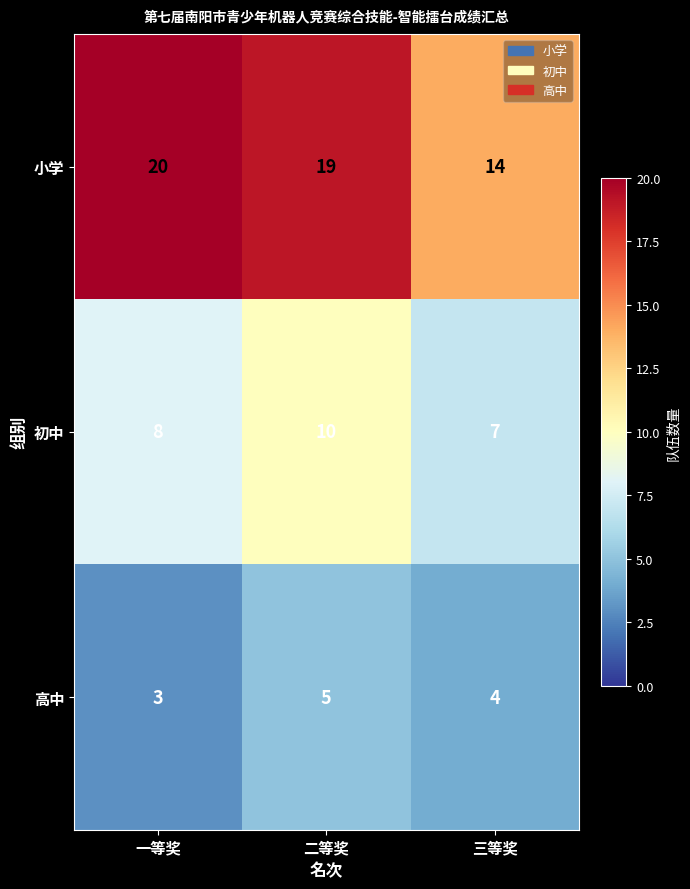

At 二等奖, list the series in order from smallest to largest.

高中, 初中, 小学